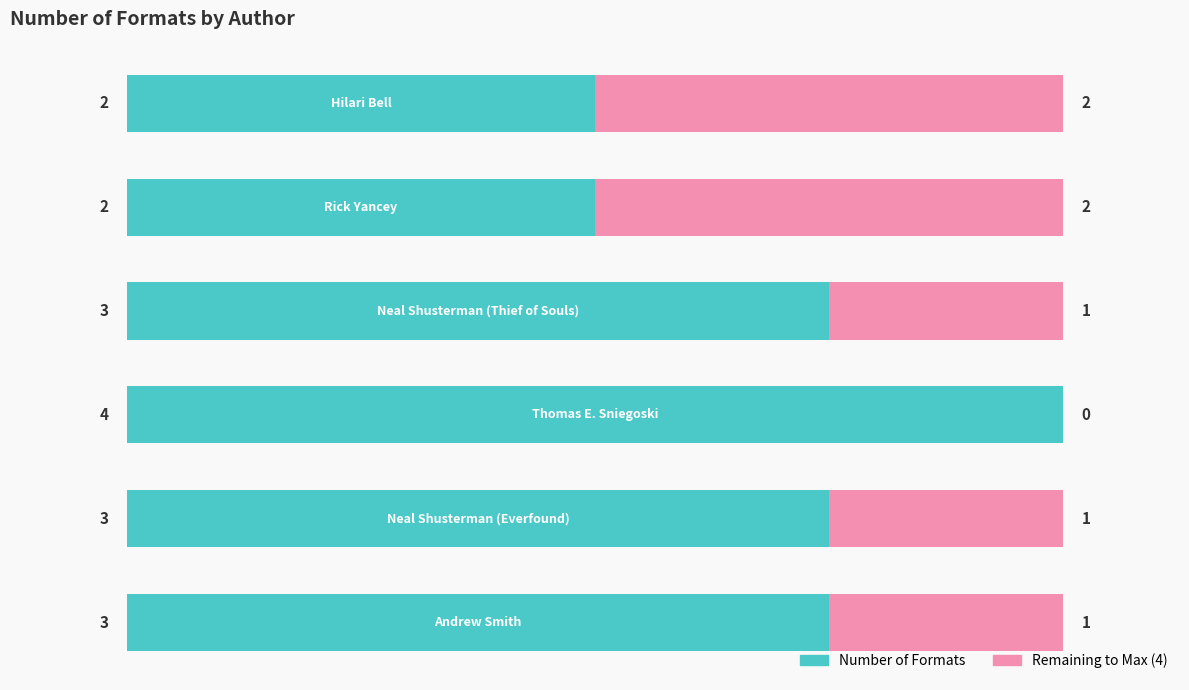

What is the average value of the Number of Formats series?

3